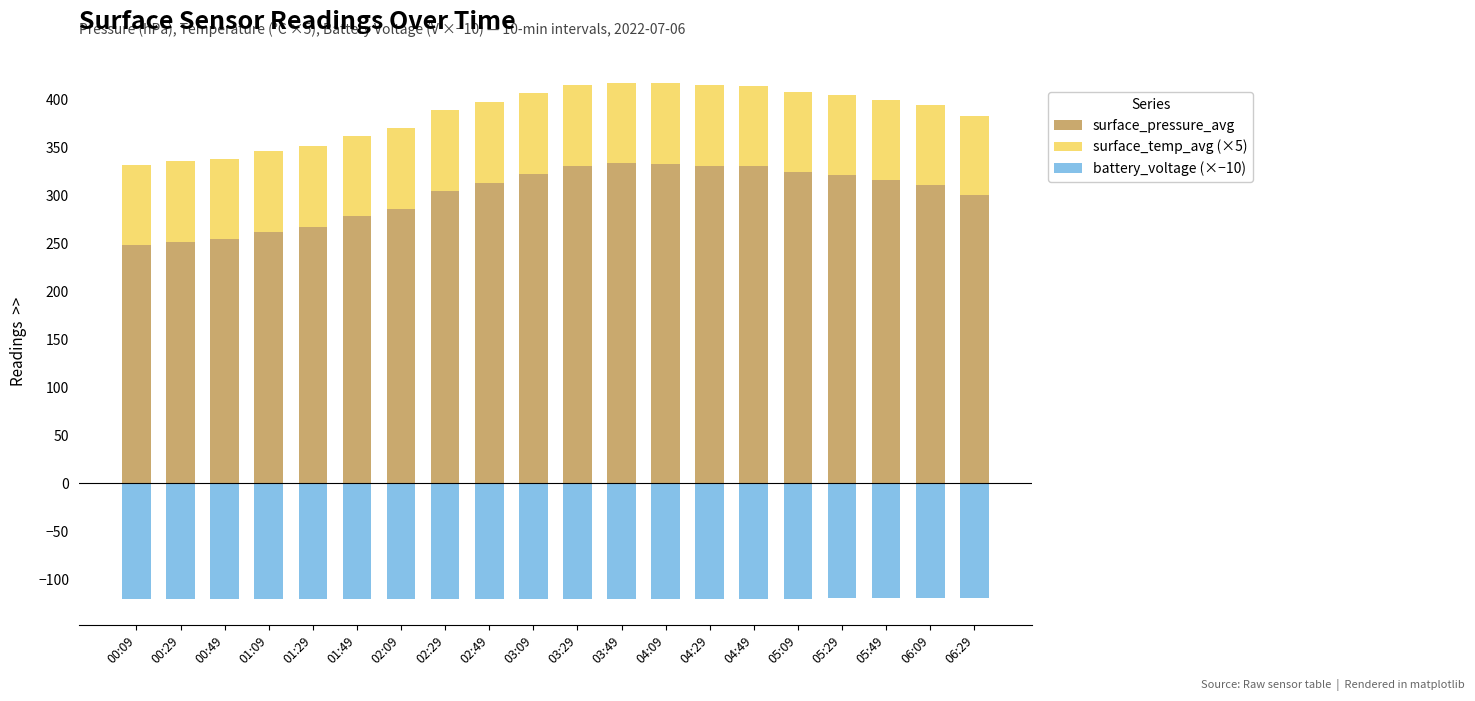

What are all the series names shown in the legend?

surface_pressure_avg, surface_temp_avg (×5), battery_voltage (×−10)